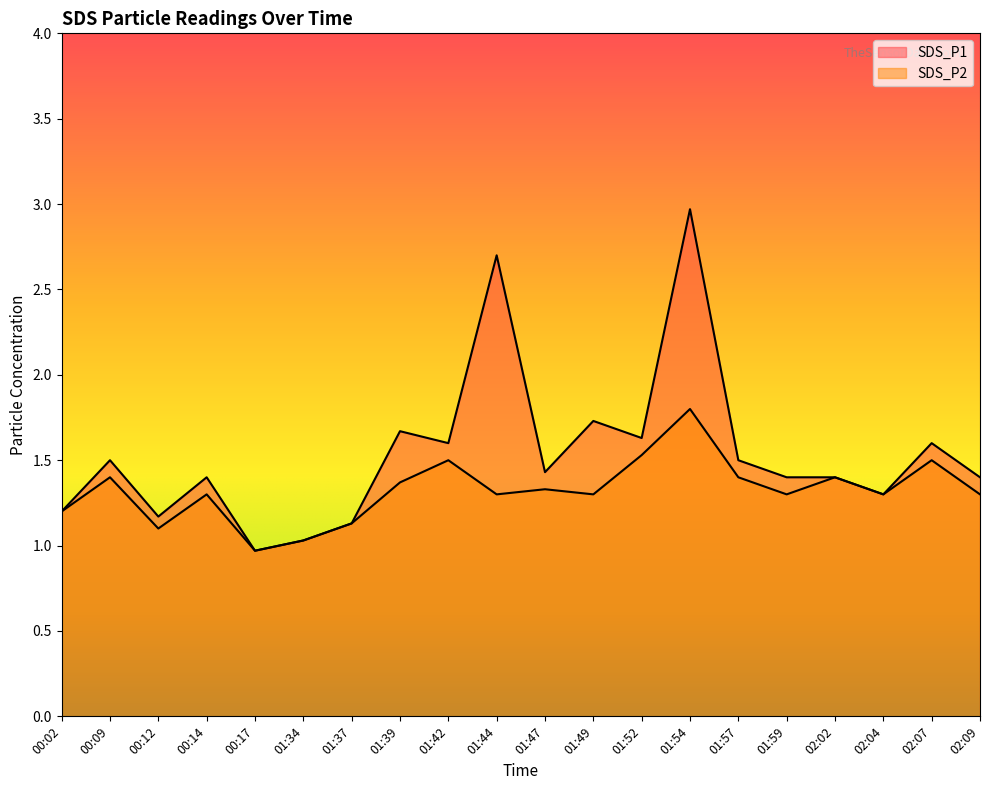

What is the value of the SDS_P1 point at the 16th from the left?

1.4